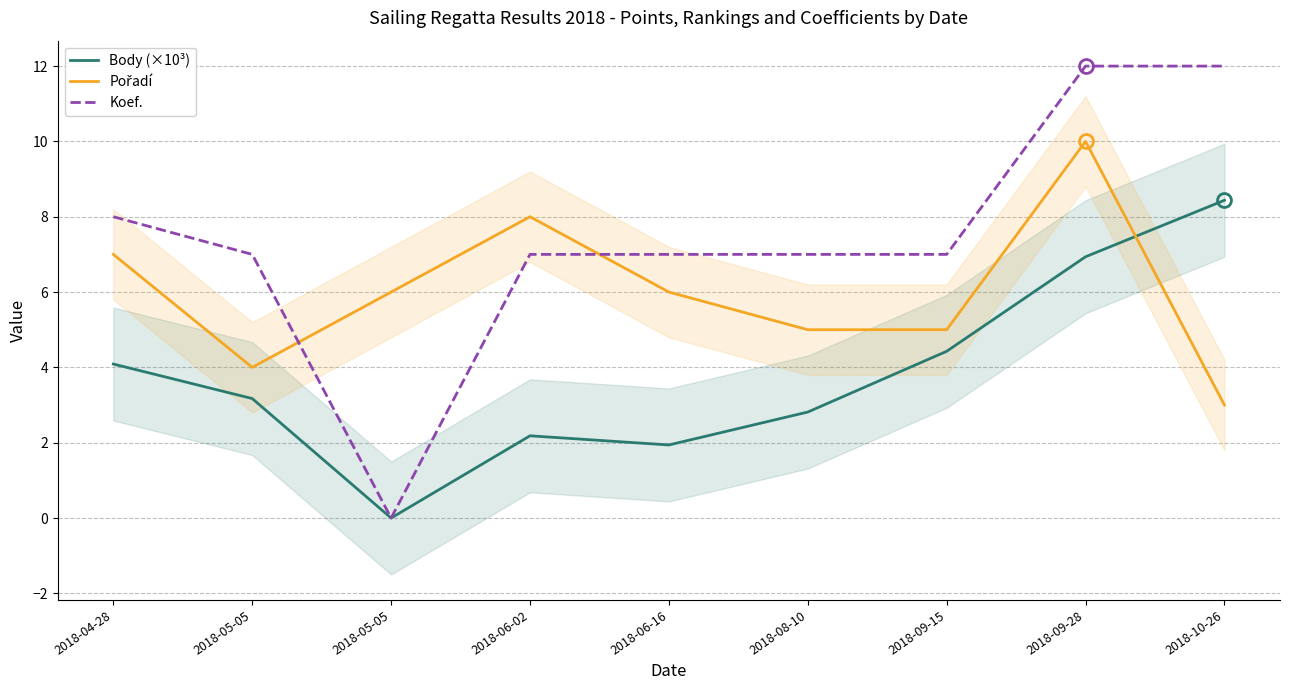

True or false: Body (×10³) and Koef. cross at least once.

False